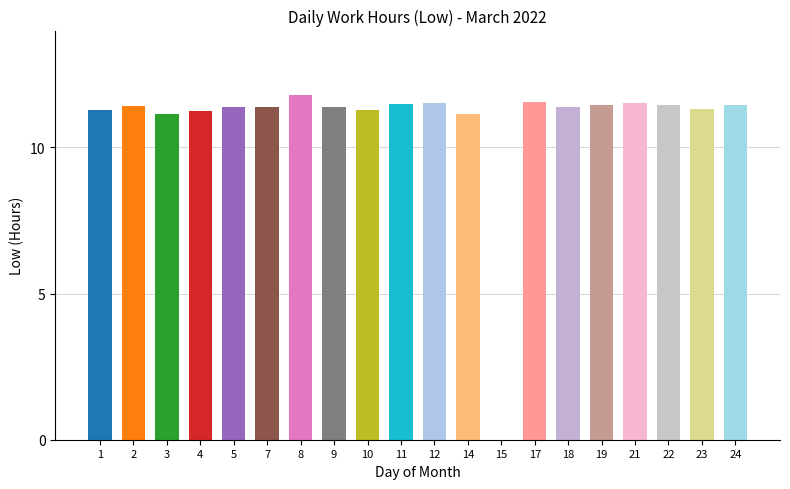

Read the value at 4.

11.3